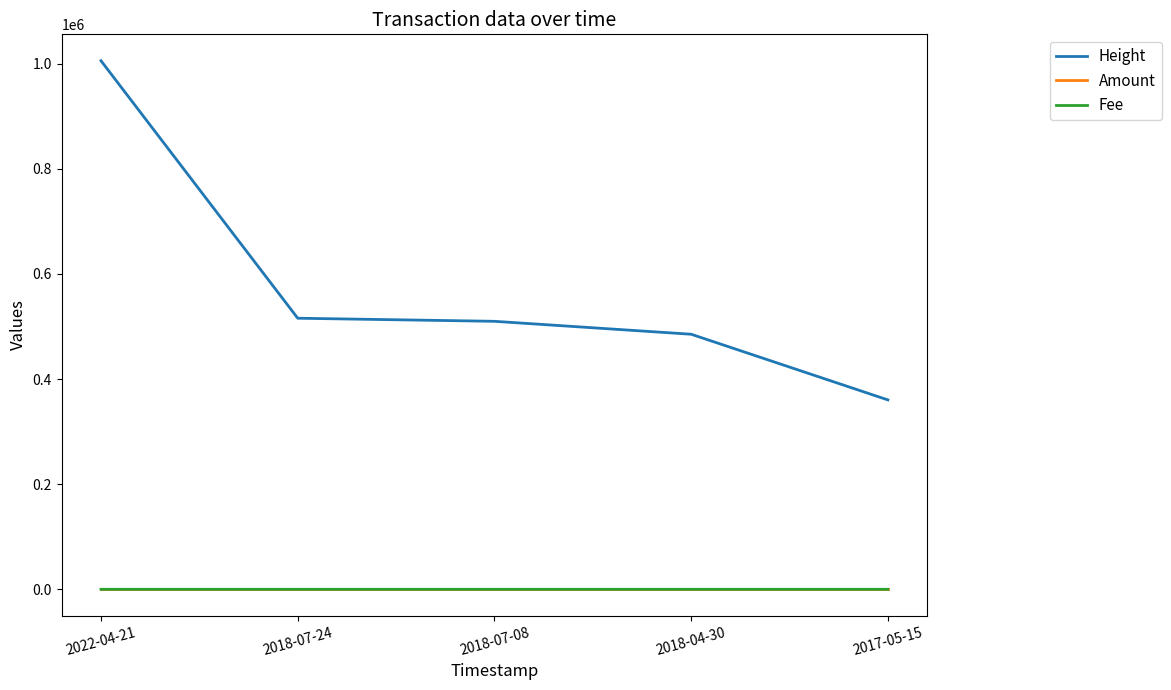

Which series has the largest range (max minus min)?

Height